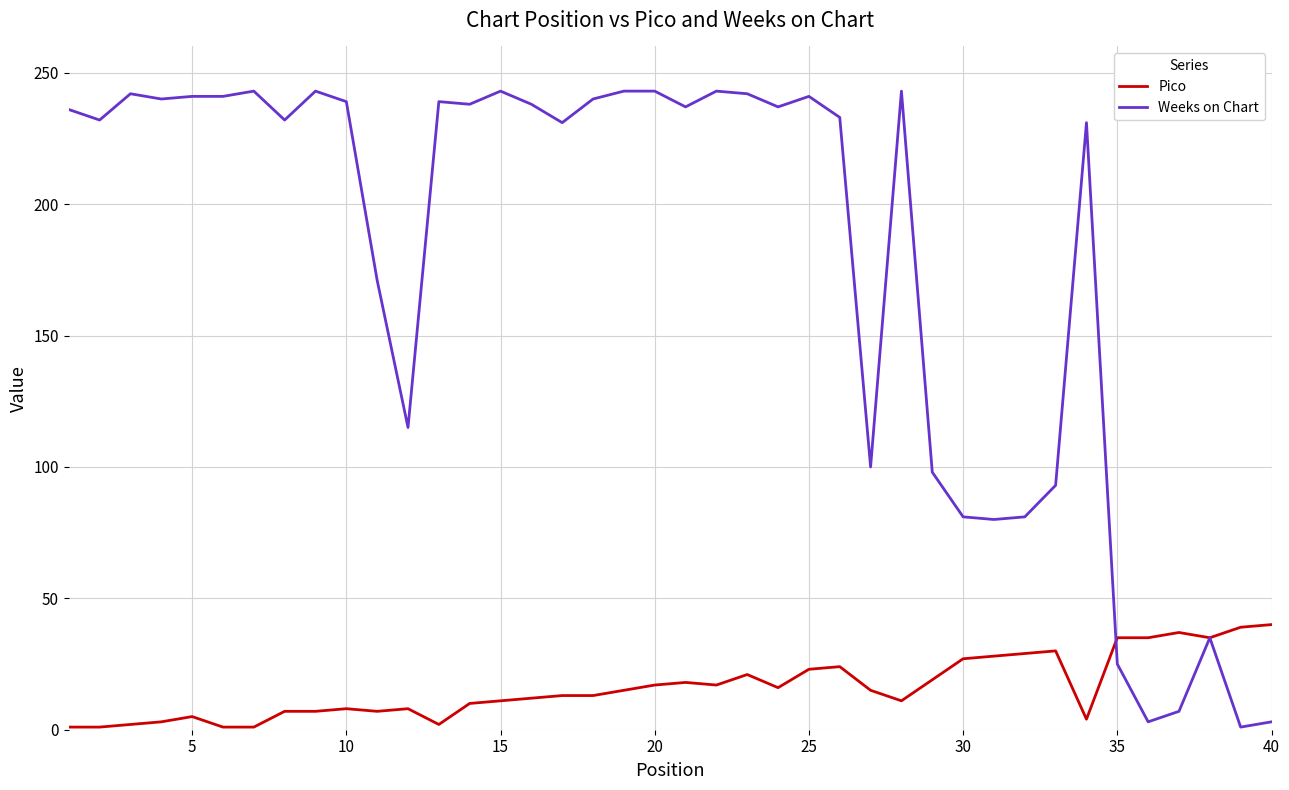

Which series has the largest total across all categories?

Weeks on Chart